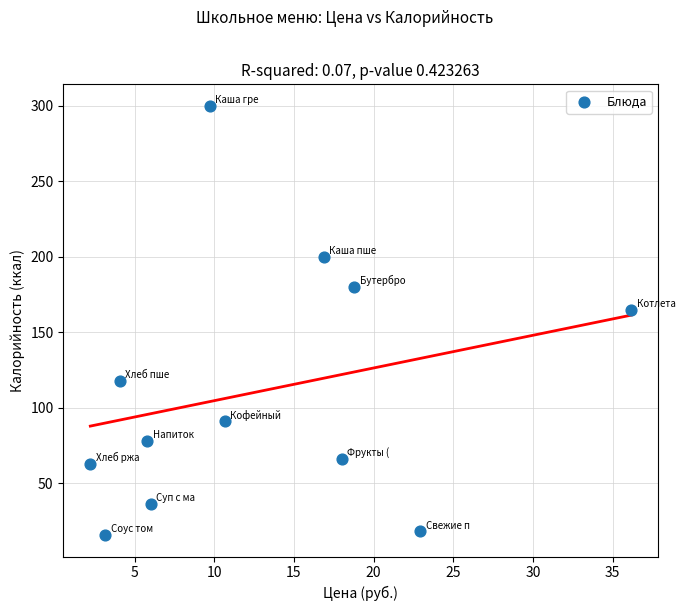

What Y value in the scatter plot is closest to 157?

164.7